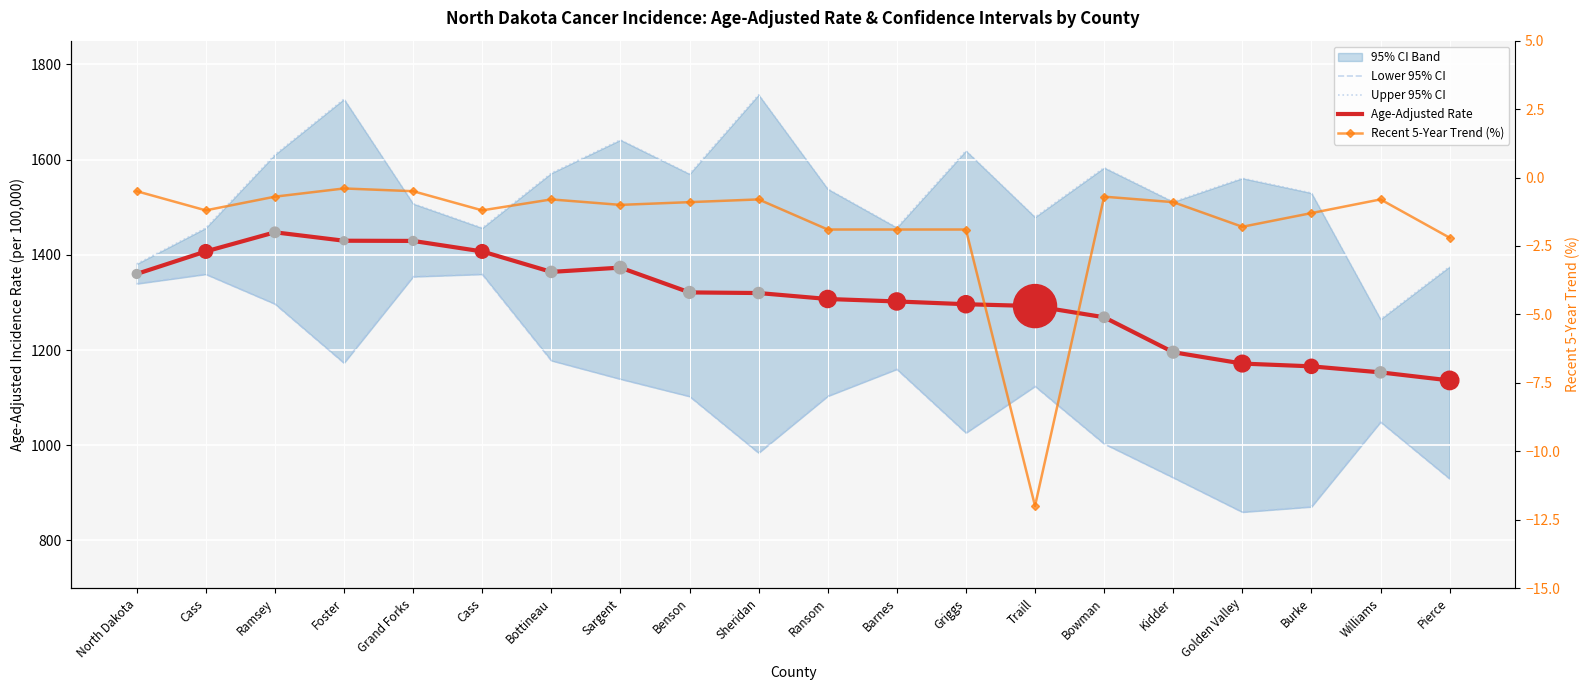

At how many categories does at least one series exceed 783?

20